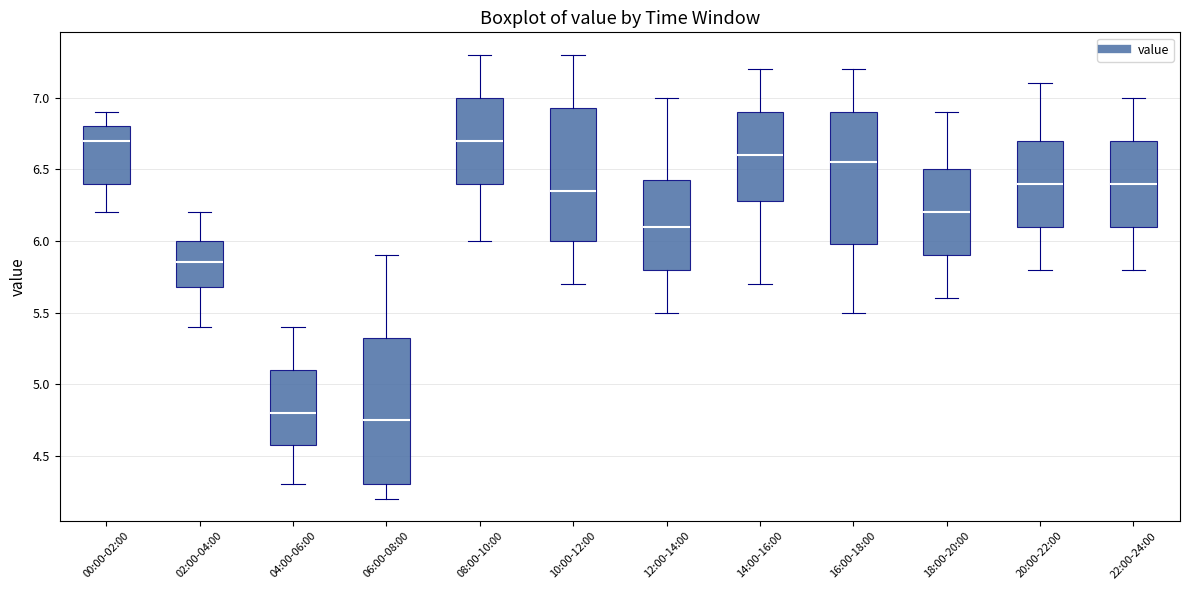

Reading left to right, transcribe this box plot: for each box, give where its median line is, the range the box spans, and where its two whiskers end, as read against the y-axis. The values are not printed on the chart, so give them approximately, as read against the axis.

00:00-02:00: median 6.70, box 6.40 to 6.80, whiskers 6.20 to 6.90
02:00-04:00: median 5.85, box 5.70 to 6.00, whiskers 5.40 to 6.20
04:00-06:00: median 4.80, box 4.60 to 5.10, whiskers 4.30 to 5.40
06:00-08:00: median 4.75, box 4.30 to 5.35, whiskers 4.20 to 5.90
08:00-10:00: median 6.70, box 6.40 to 7.00, whiskers 6.00 to 7.30
10:00-12:00: median 6.35, box 6.00 to 6.95, whiskers 5.70 to 7.30
12:00-14:00: median 6.10, box 5.80 to 6.45, whiskers 5.50 to 7.00
14:00-16:00: median 6.60, box 6.30 to 6.90, whiskers 5.70 to 7.20
16:00-18:00: median 6.55, box 6.00 to 6.90, whiskers 5.50 to 7.20
18:00-20:00: median 6.20, box 5.90 to 6.50, whiskers 5.60 to 6.90
20:00-22:00: median 6.40, box 6.10 to 6.70, whiskers 5.80 to 7.10
22:00-24:00: median 6.40, box 6.10 to 6.70, whiskers 5.80 to 7.00